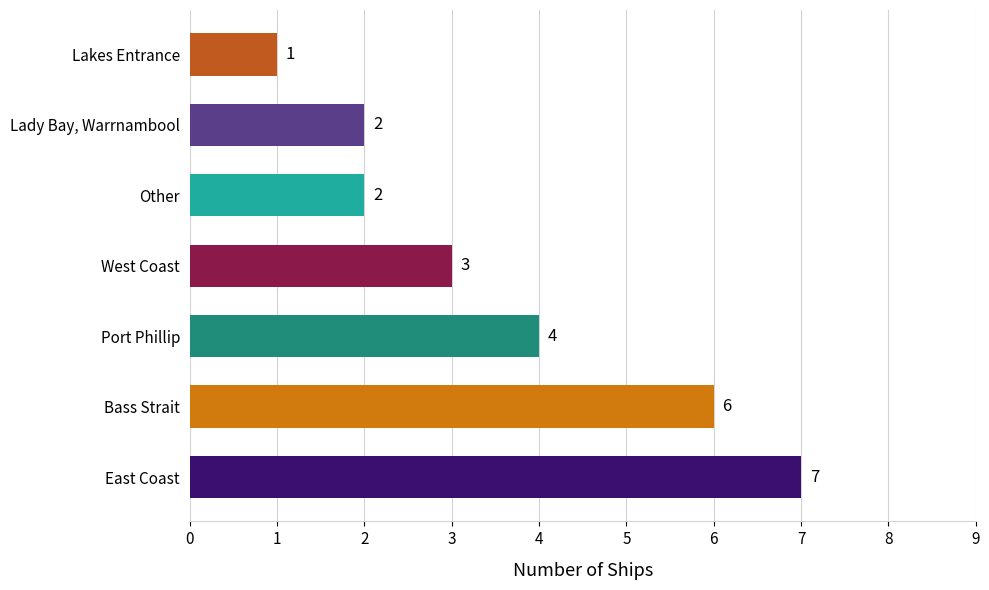

What is the difference between the maximum and second lowest values?

5